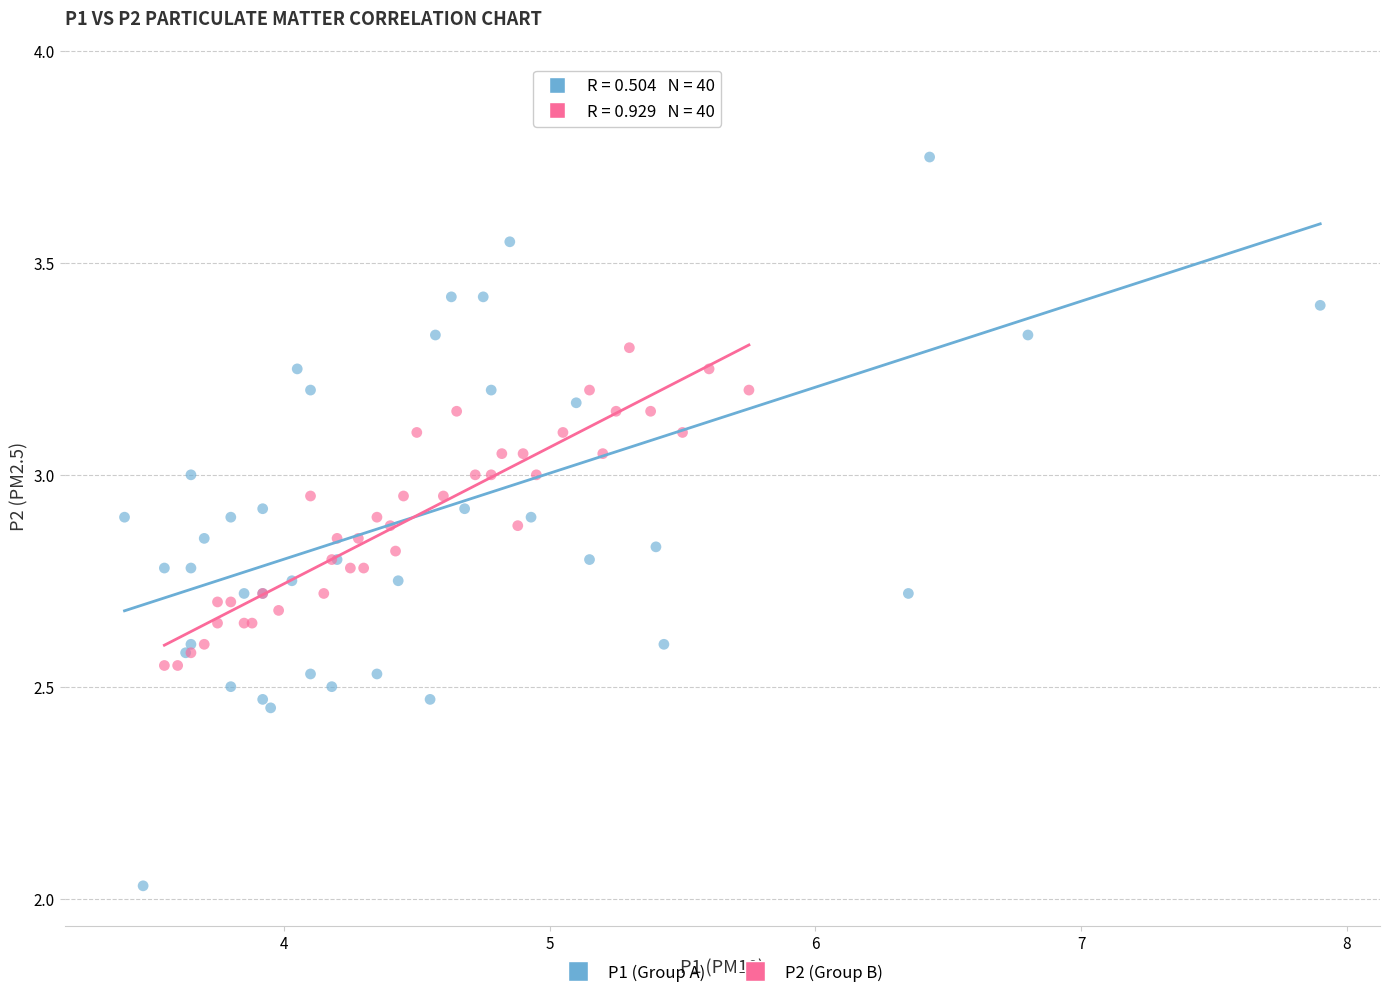

Which series contains the lowest Y value?

P1 (Group A)